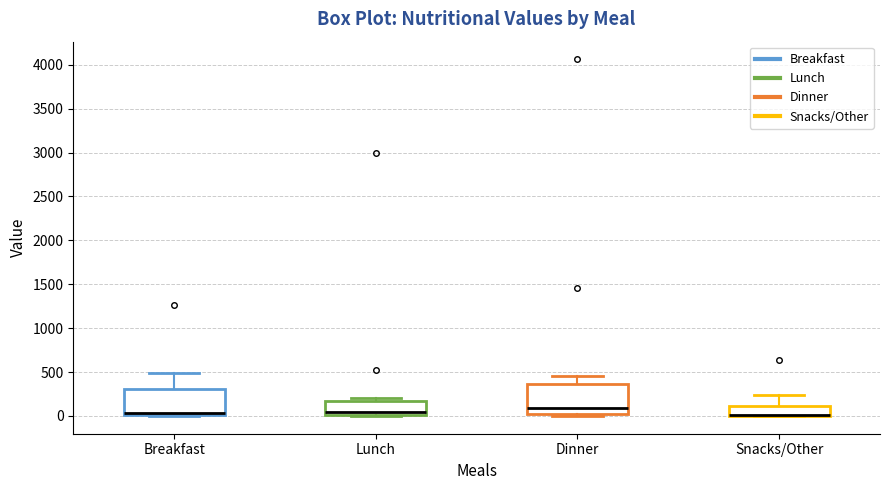

Comparing the boxes themselves (not the whiskers), which one is the tallest?

Dinner